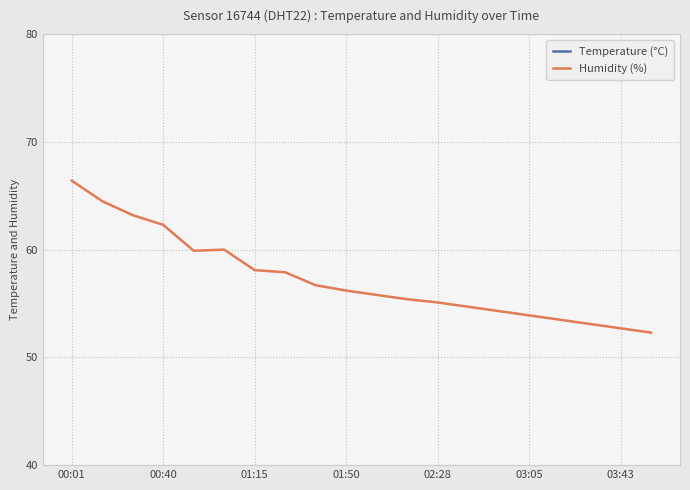

What is the difference between the maximum and minimum values in the Humidity (%) series?

14.1